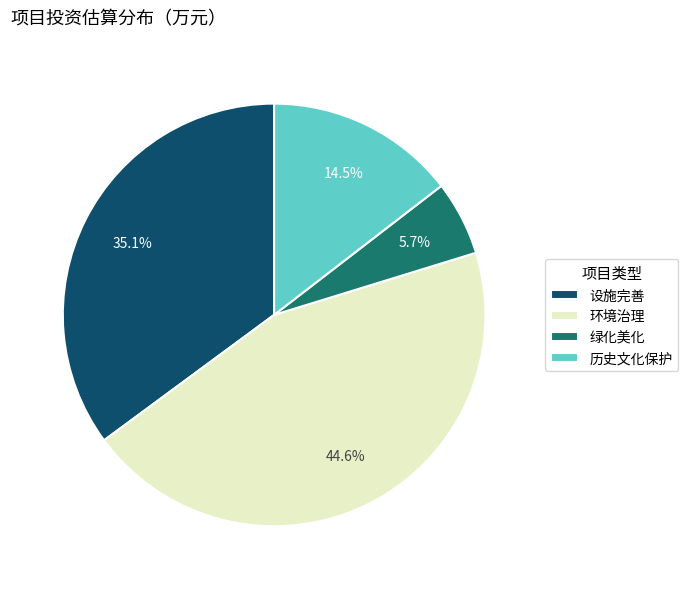

How many segments does this pie chart have?

4